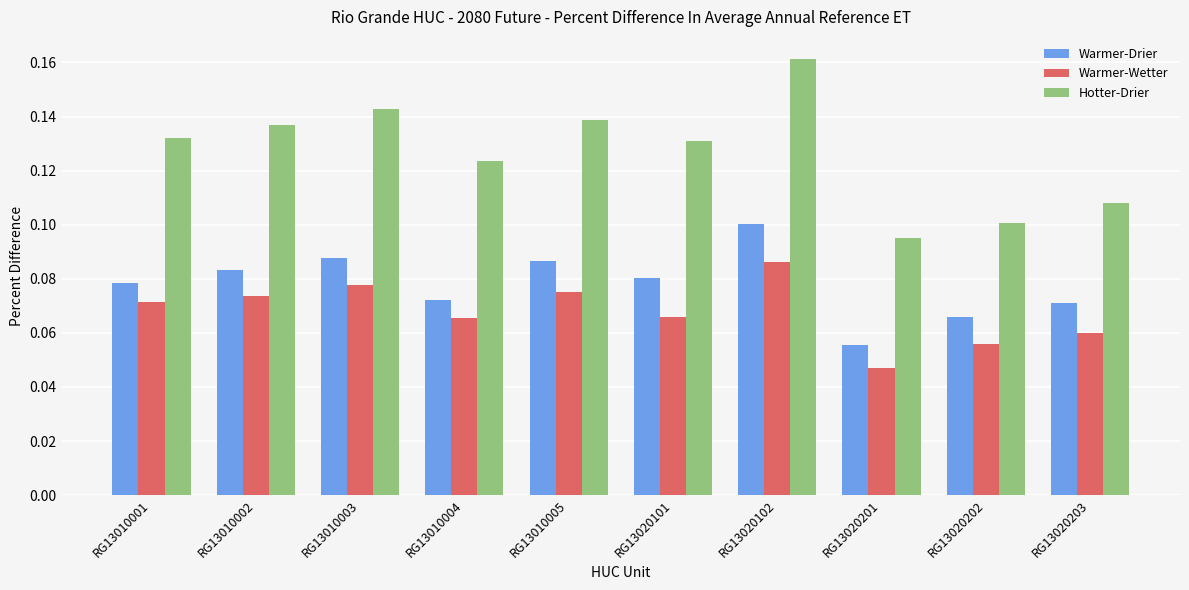

Which category has the lowest value in the Warmer-Wetter series?

RG13020201